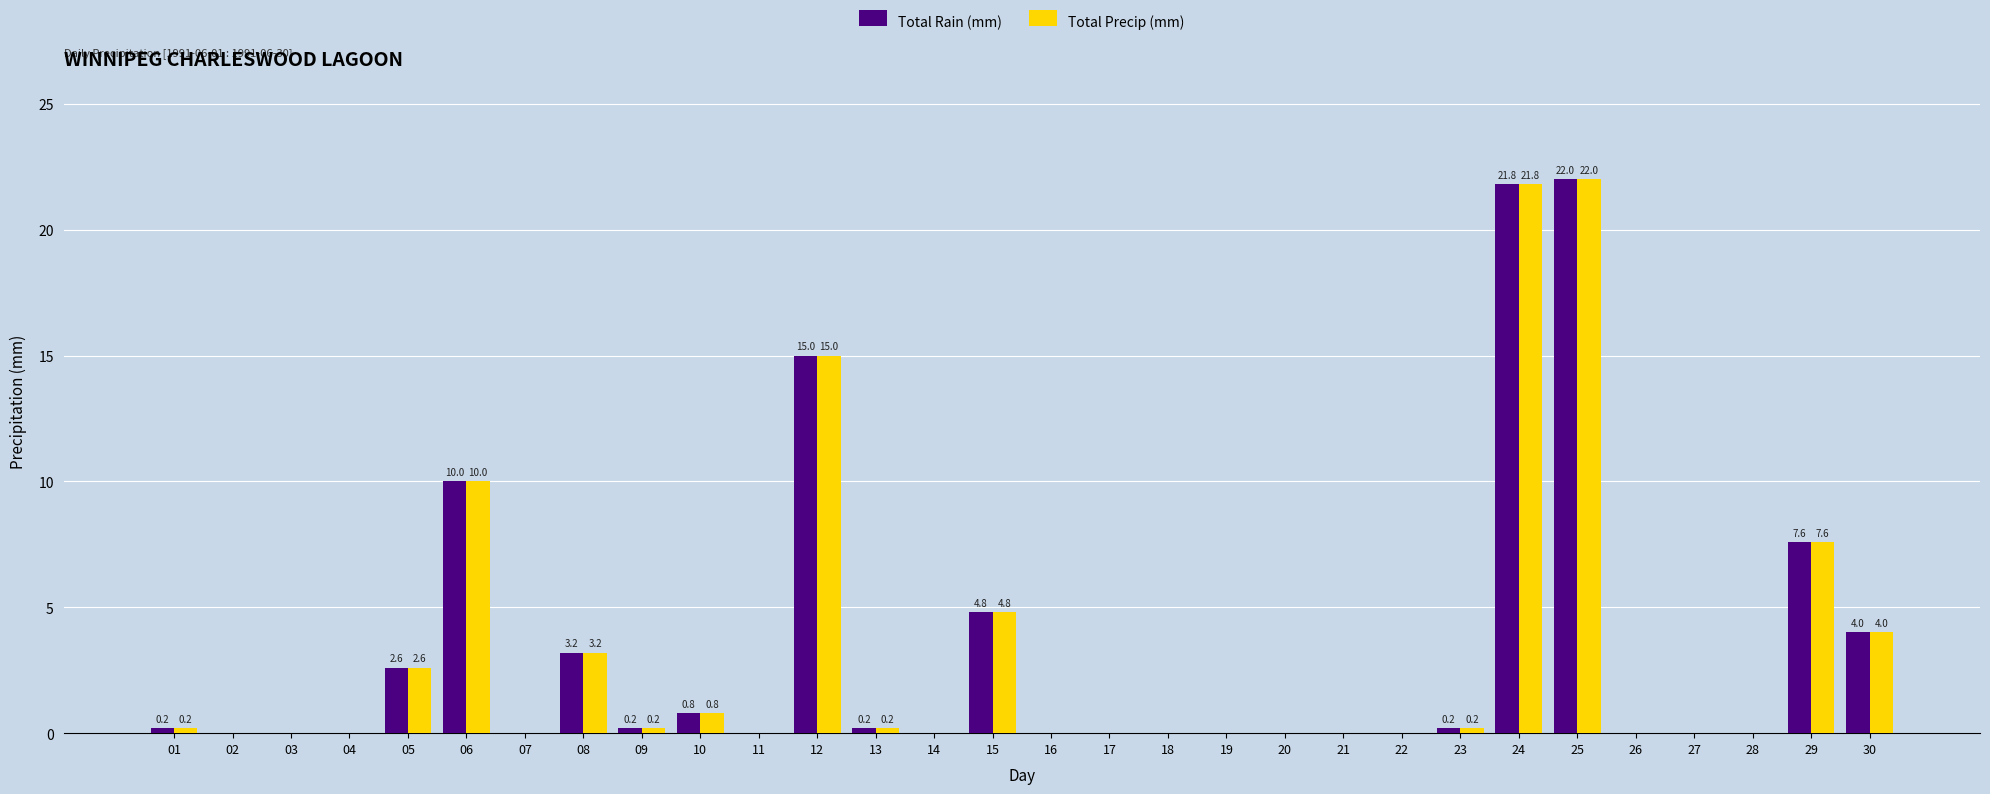

The value of Total Precip (mm) at 15 is 7.9. True or false?

False